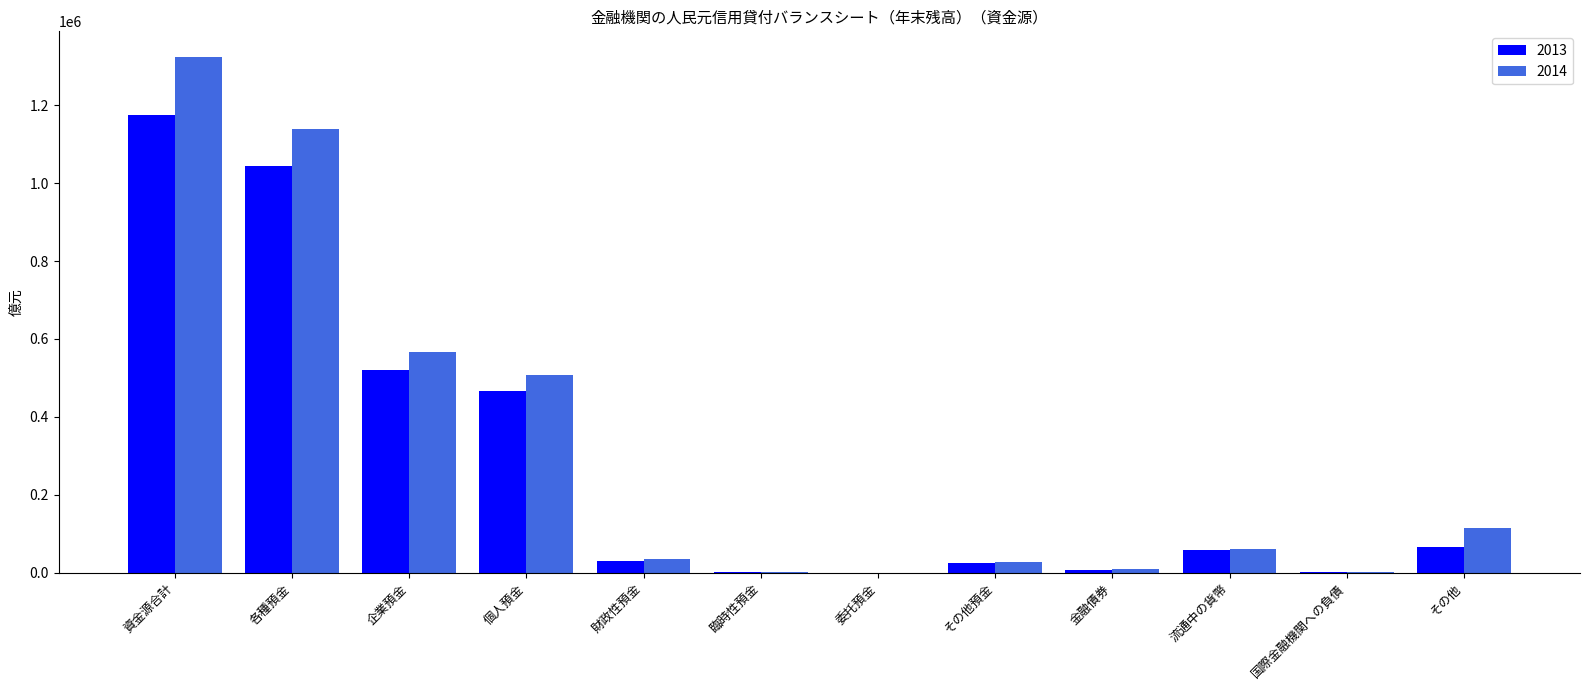

What is the highest value of the 2014 series?

1323453.0